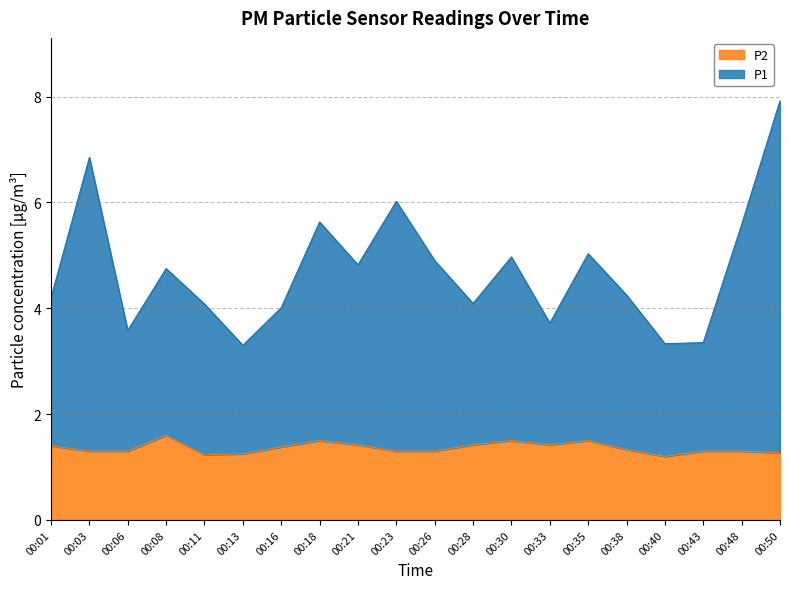

What is the highest value of the P2 series?

1.6